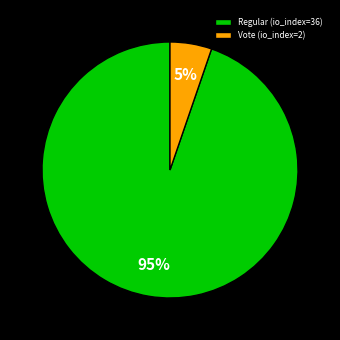

Rank the categories by value from lowest to highest.

Vote (io_index=2), Regular (io_index=36)